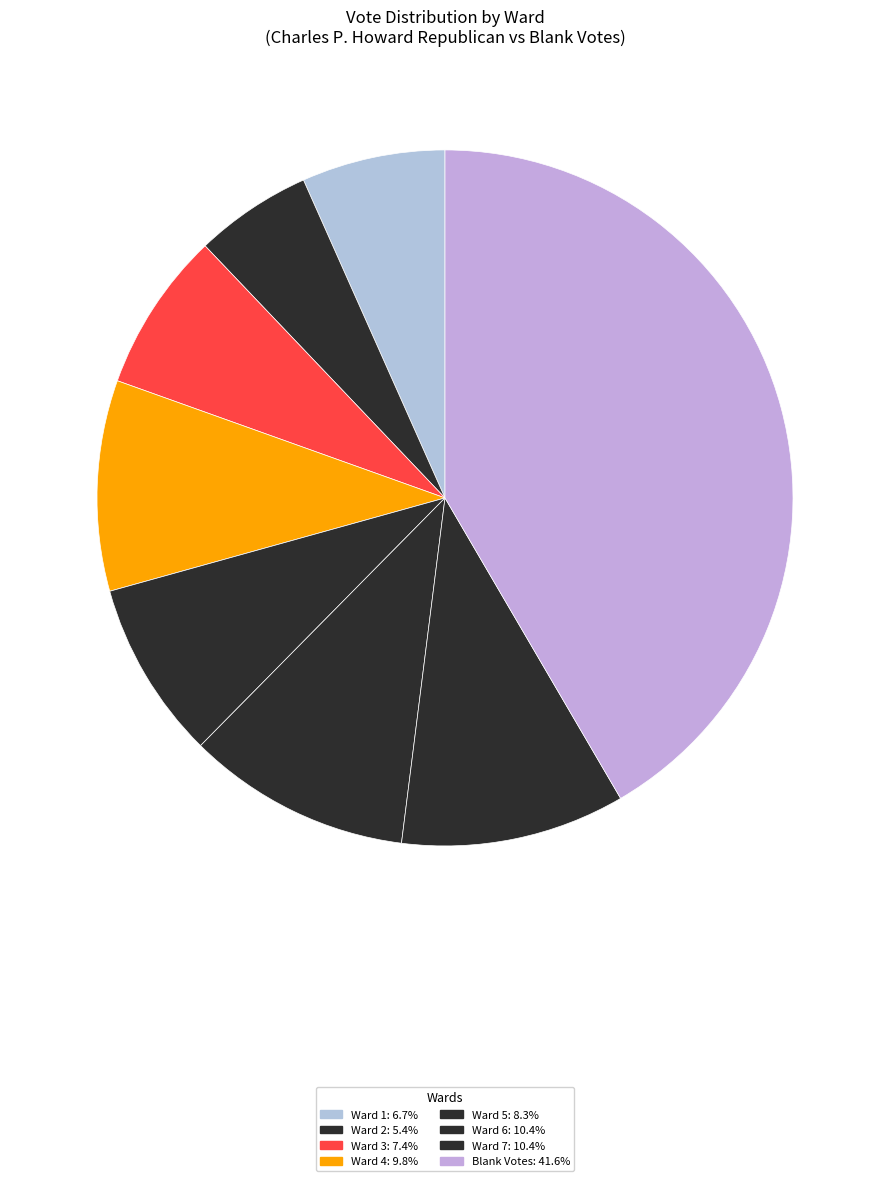

Count the number of slices in the pie.

8